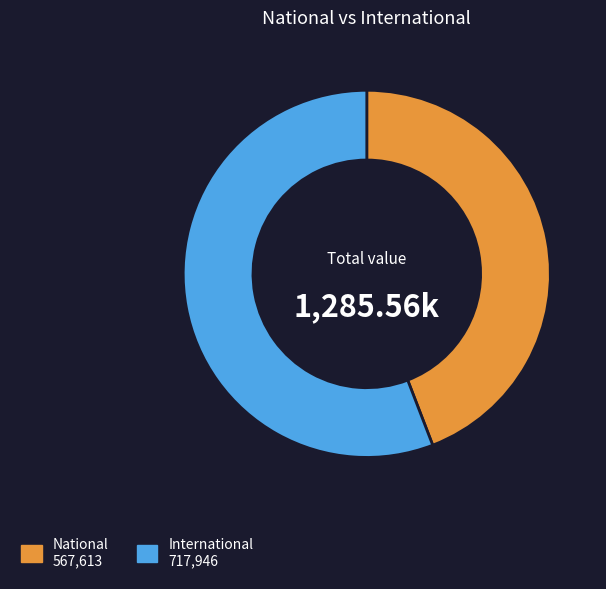

Which category has the biggest portion of the pie?

International